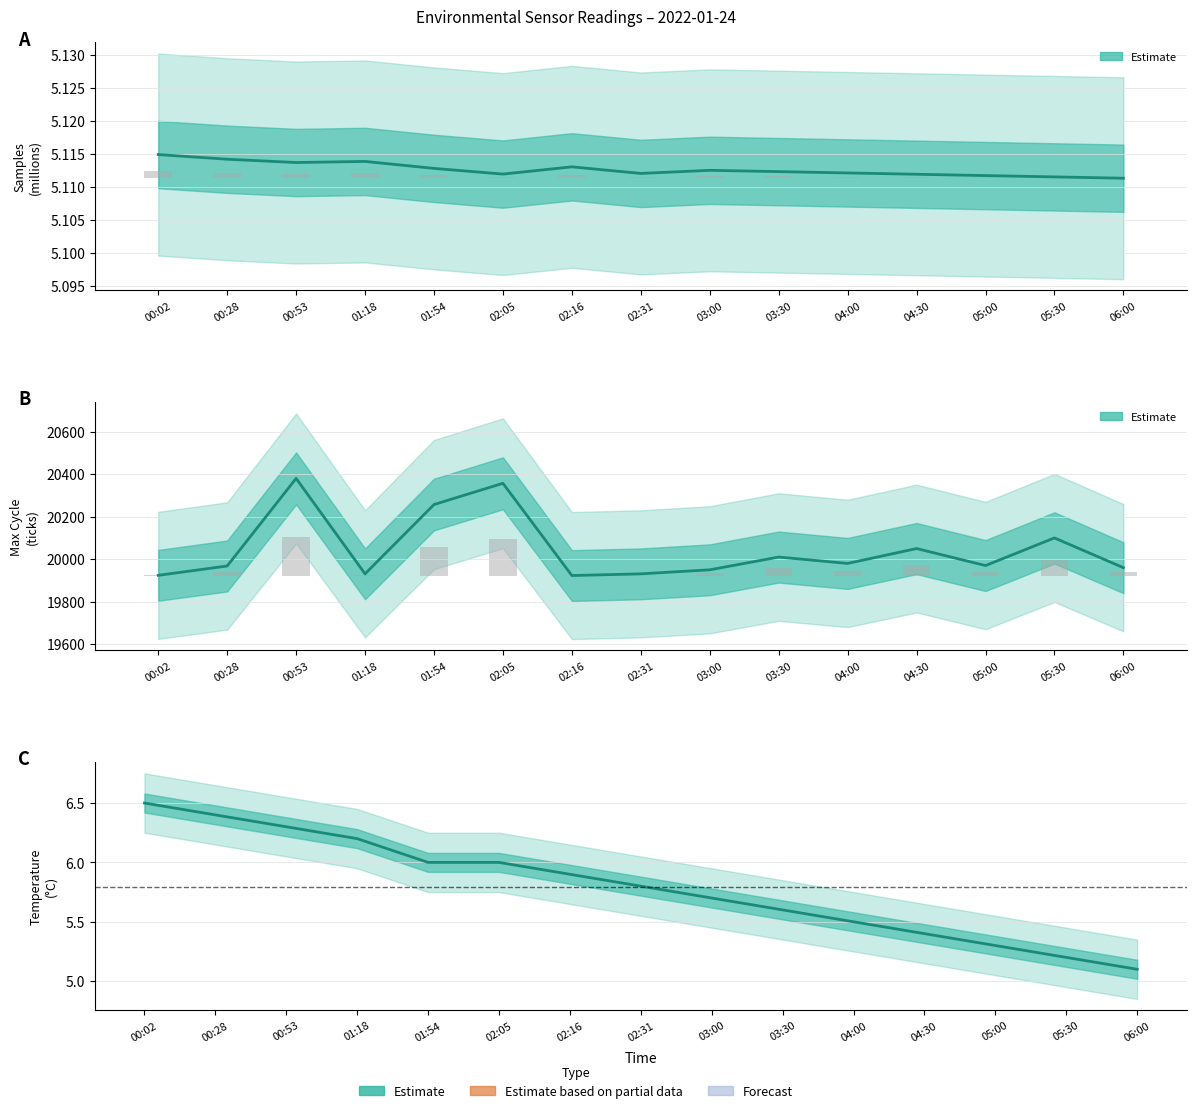

At which category is the sum across all series the highest?

00:53